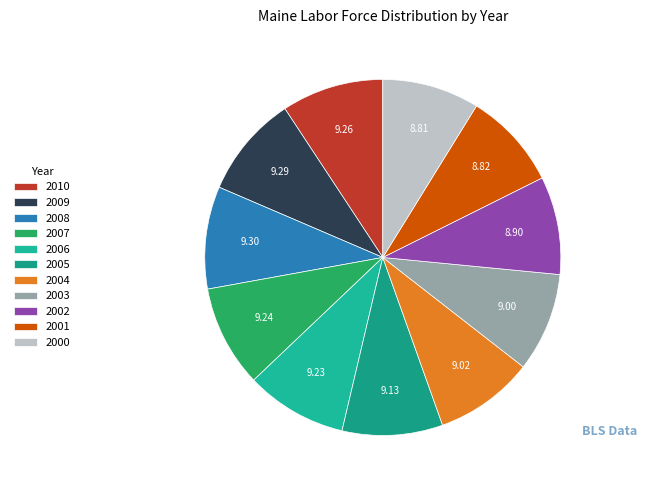

Count the number of slices in the pie.

11